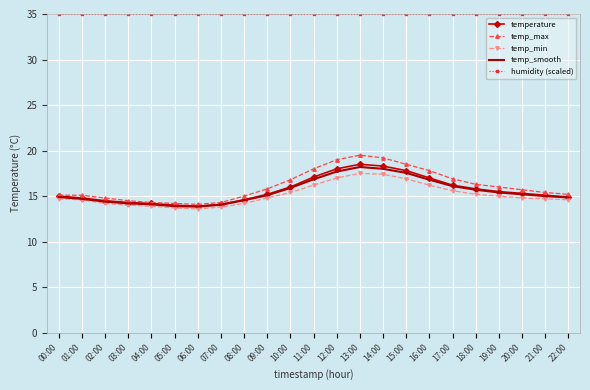

What is the difference between the highest and lowest values at 09:00?

20.2